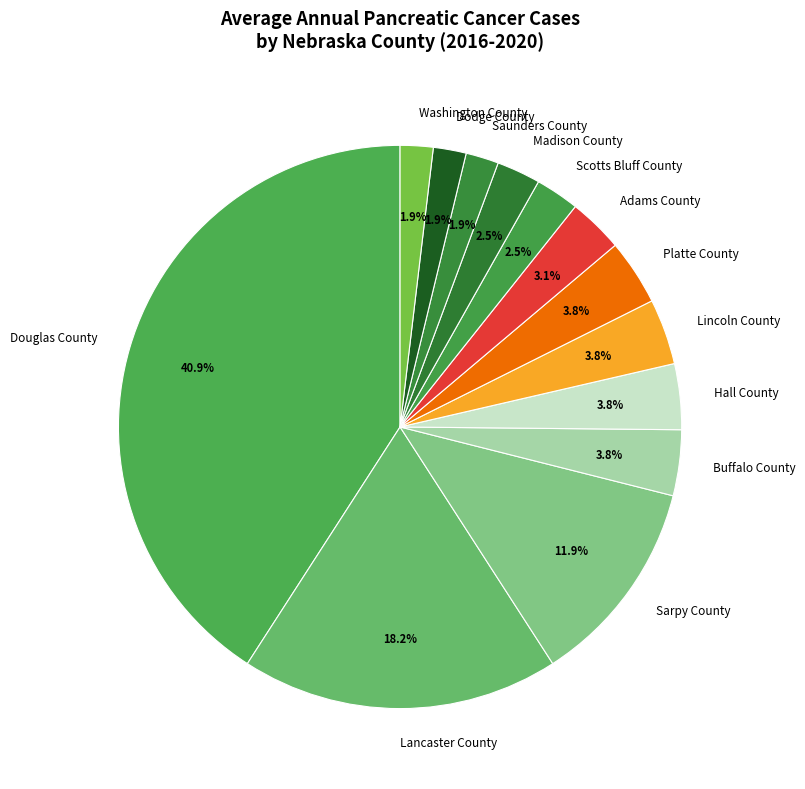

What is the largest slice in the pie chart?

Douglas County